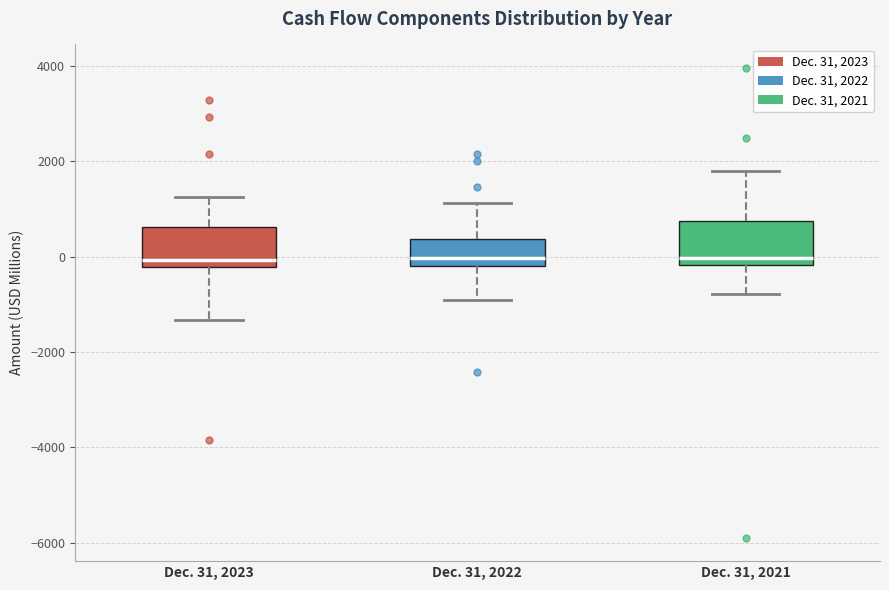

Reading left to right, read every box against the y-axis: the position of its median line, the range the box covers, and the ends of its whiskers. The values are not printed on the chart, so give them approximately, as read against the axis.

Dec. 31, 2023: median 0, box -200 to 600, whiskers -1400 to 1200
Dec. 31, 2022: median 0, box -200 to 400, whiskers -1000 to 1200
Dec. 31, 2021: median 0, box -200 to 800, whiskers -800 to 1800